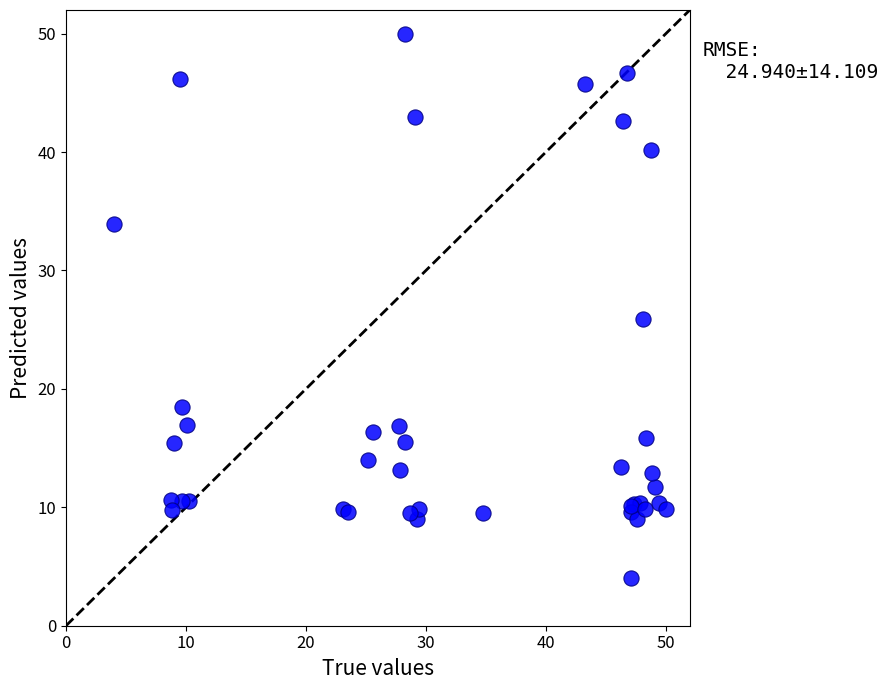

What Y value in the scatter plot is closest to 27?

25.9